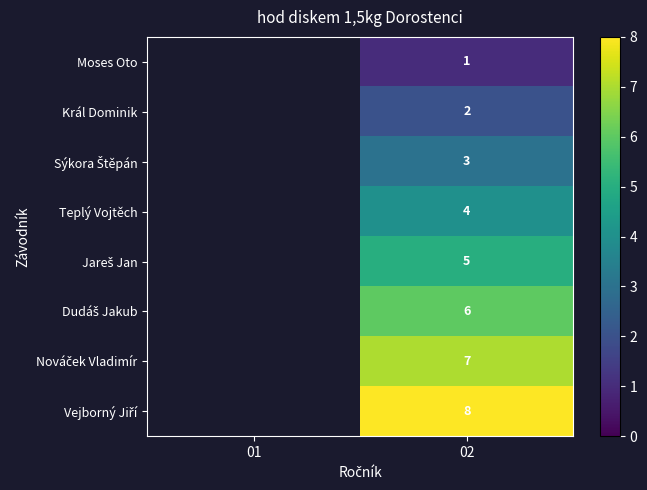

Is it true that Král Dominik equals 1 at 02?

False